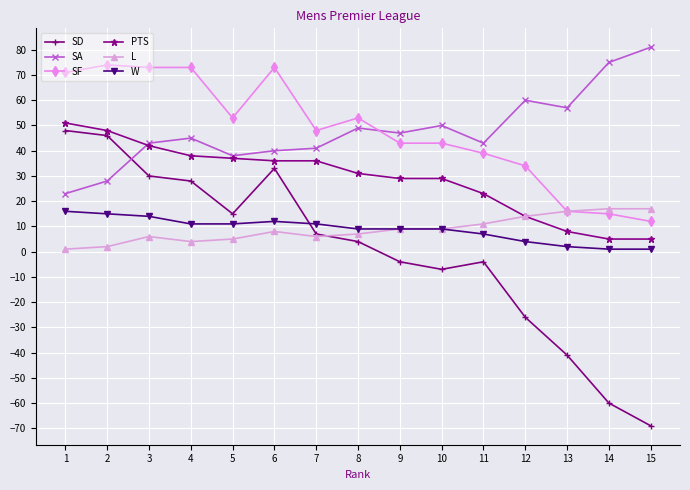

How many categories are shown in the chart?

15